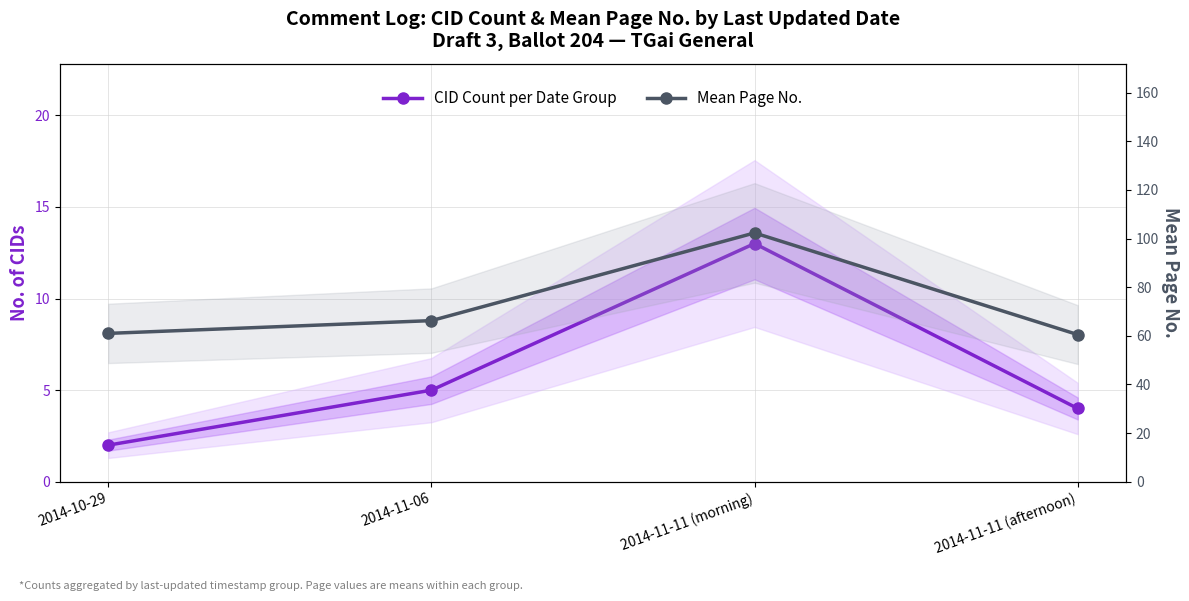

What are all the series names shown in the legend?

CID Count per Date Group, Mean Page No.